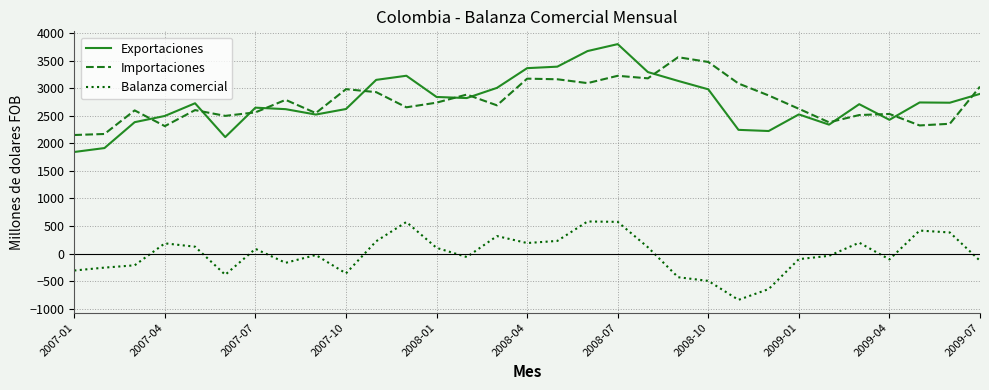

What is the minimum value shown in the chart?

-841.2